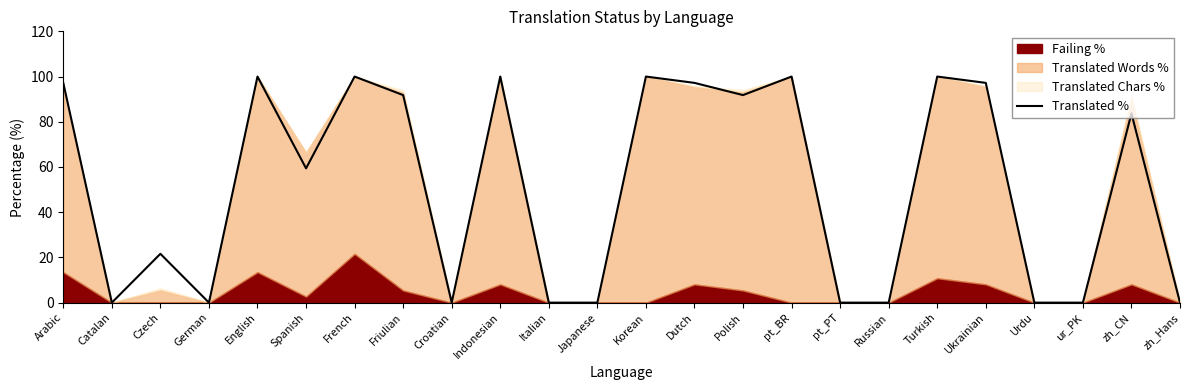

Reading left to right, what are all the values shown in this chart?

97.2	0.0	21.6	0.0	100.0	59.4	100.0	91.8	0.0	100.0	0.0	0.0	100.0	97.2	91.8	100.0	0.0	0.0	100.0	97.2	0.0	0.0	83.7	0.0